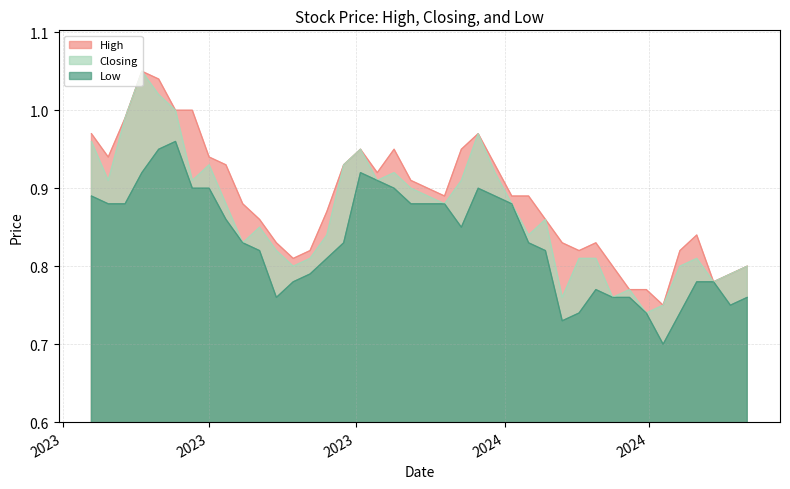

At 17/12/2023, list the series in order from largest to smallest.

High, Closing, Low